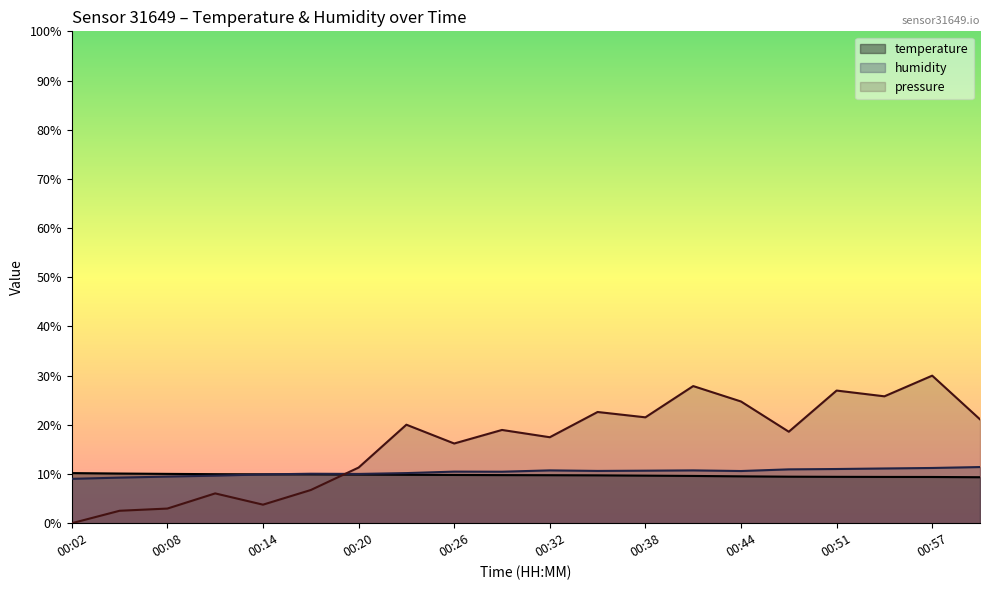

What position from the right is 00:02?

20